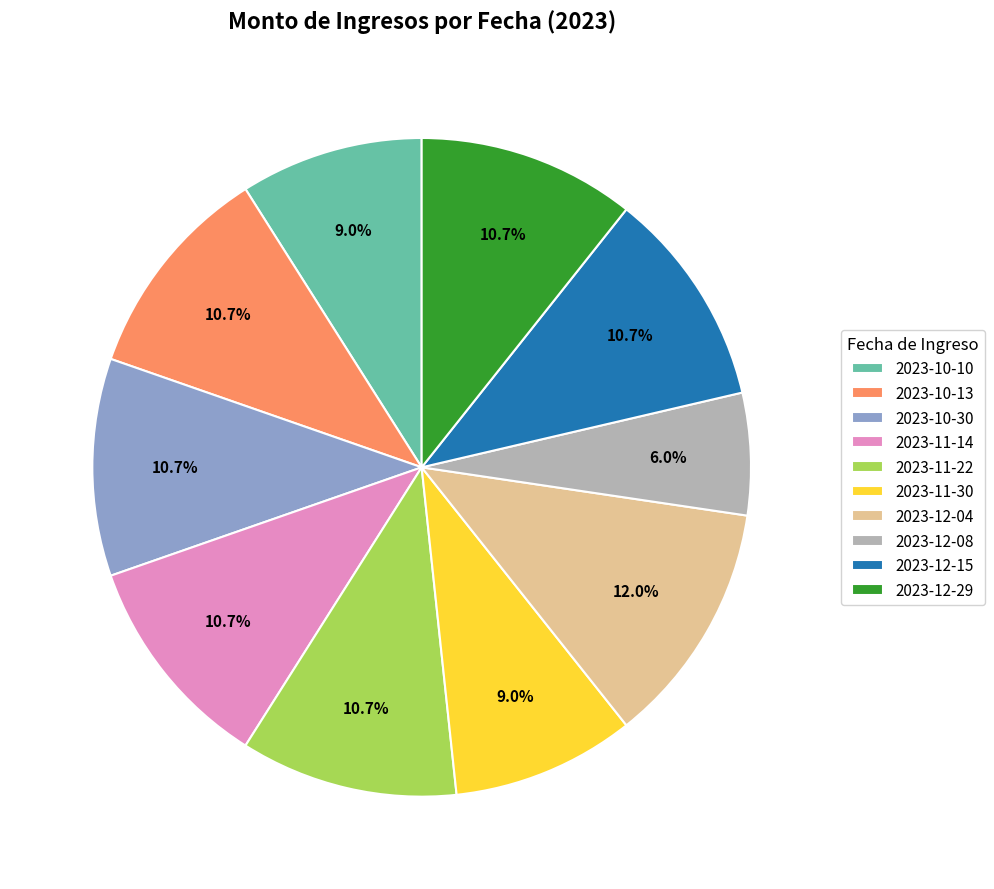

Combined, do 2023-10-13 and 2023-12-15 account for over 50%?

No